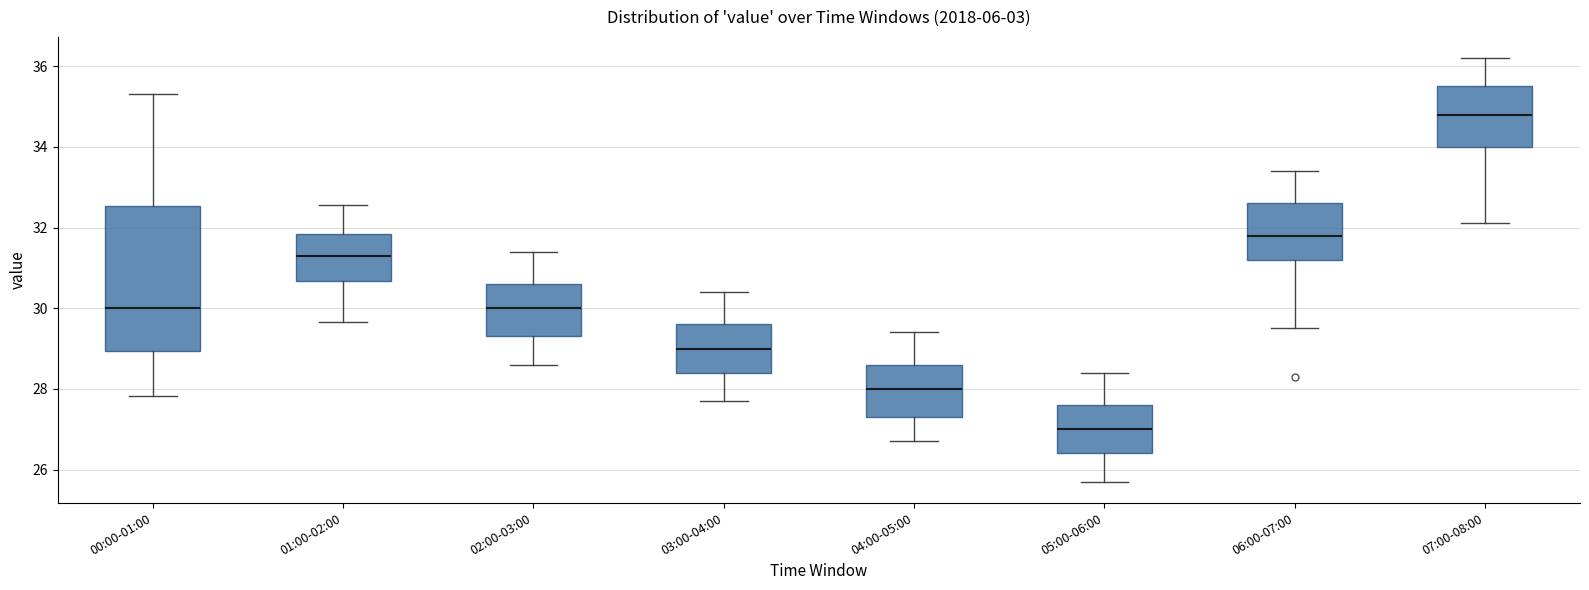

Reading left to right, transcribe this box plot: for each box, give where its median line is, the range the box spans, and where its two whiskers end, as read against the y-axis. The values are not printed on the chart, so give them approximately, as read against the axis.

00:00-01:00: median 30.0, box 29.0 to 32.6, whiskers 27.8 to 35.4
01:00-02:00: median 31.4, box 30.6 to 31.8, whiskers 29.6 to 32.6
02:00-03:00: median 30.0, box 29.4 to 30.6, whiskers 28.6 to 31.4
03:00-04:00: median 29.0, box 28.4 to 29.6, whiskers 27.8 to 30.4
04:00-05:00: median 28.0, box 27.4 to 28.6, whiskers 26.8 to 29.4
05:00-06:00: median 27.0, box 26.4 to 27.6, whiskers 25.8 to 28.4
06:00-07:00: median 31.8, box 31.2 to 32.6, whiskers 29.6 to 33.4
07:00-08:00: median 34.8, box 34.0 to 35.6, whiskers 32.2 to 36.2